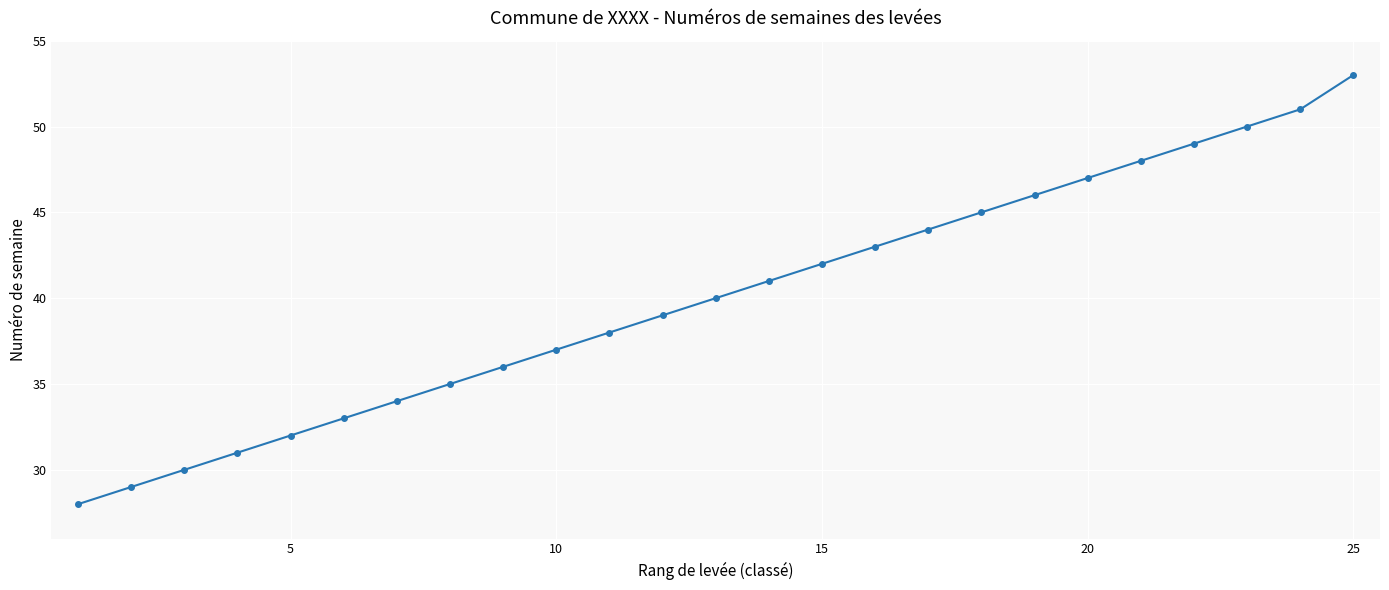

What is the difference between the second highest and second lowest values?

22